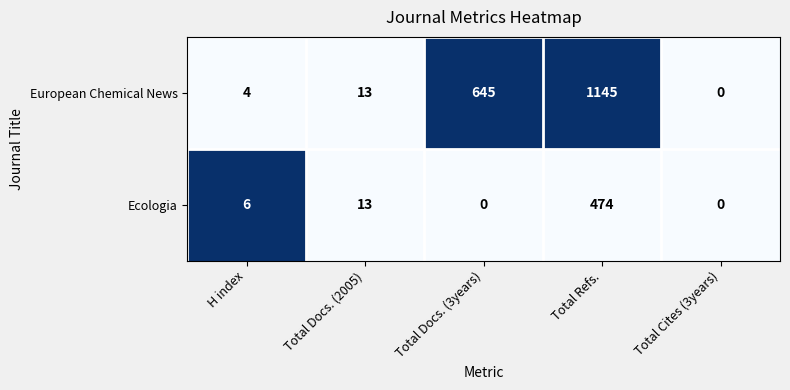

Which series has the largest range (max minus min)?

European Chemical News